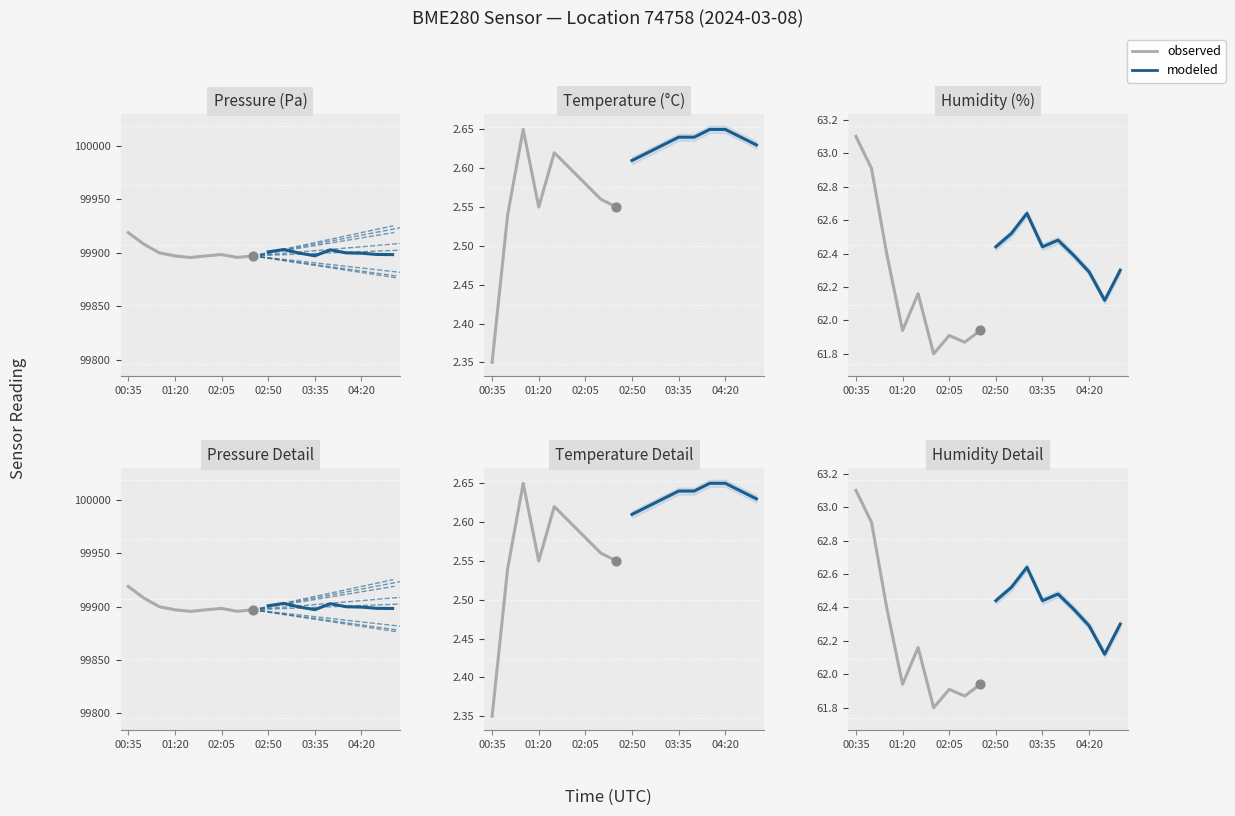

At which category is the sum across all series the highest?

00:35